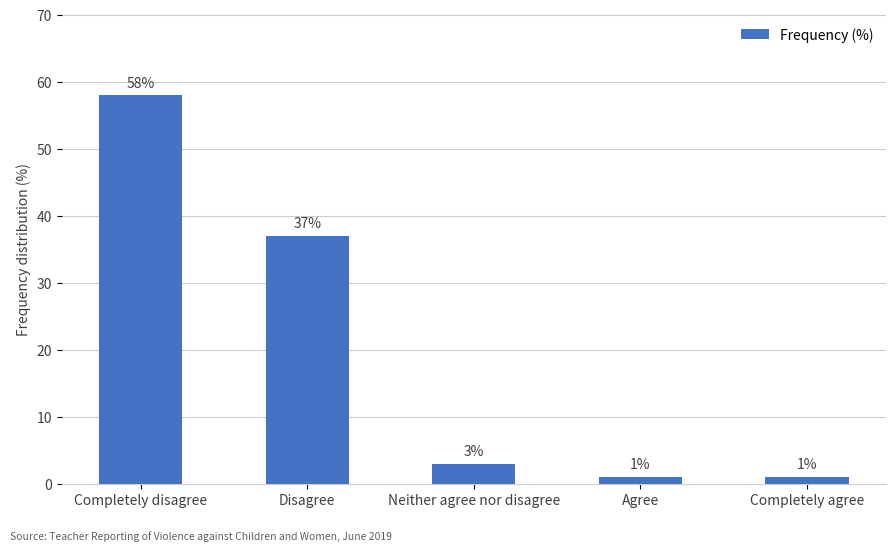

Does the chart contain stacked bars?

No